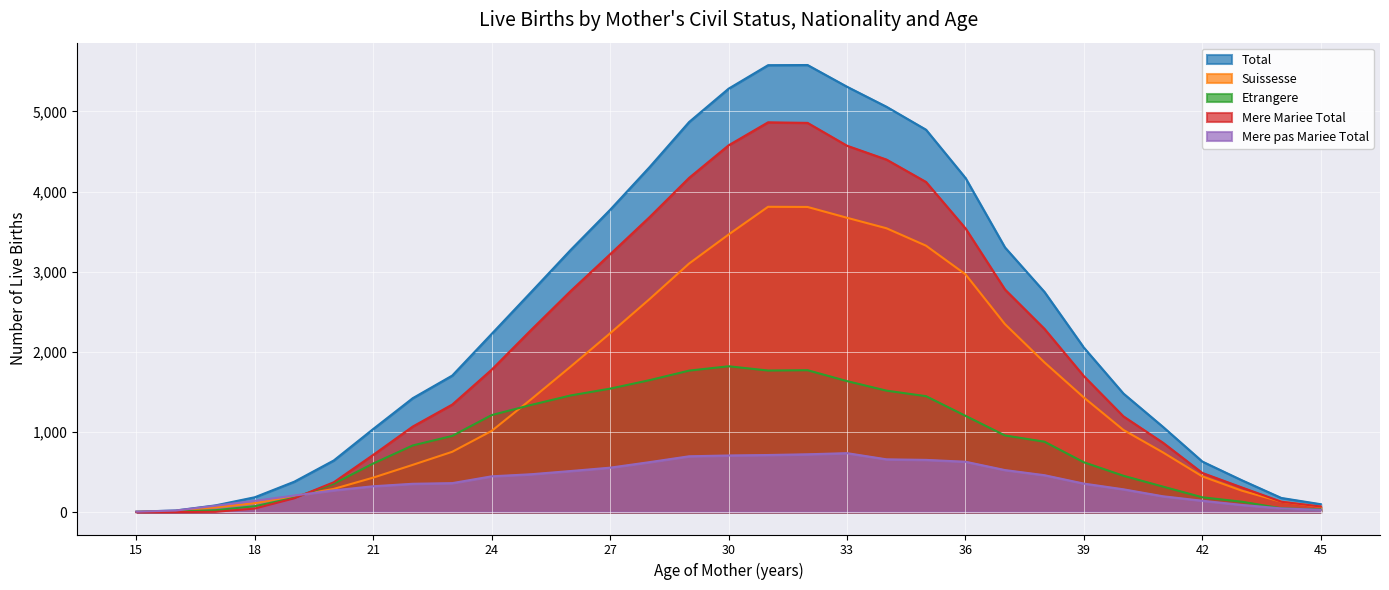

Between which two adjacent categories do Etrangere and Mere pas Mariee Total first intersect?

19 and 20